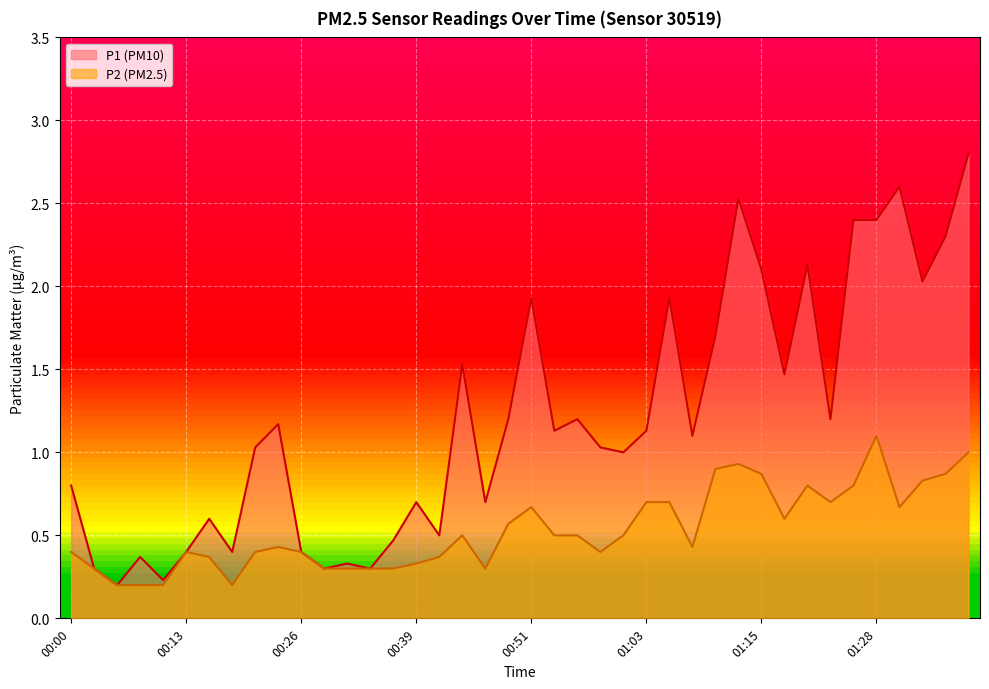

At how many categories does at least one series exceed 2?

9